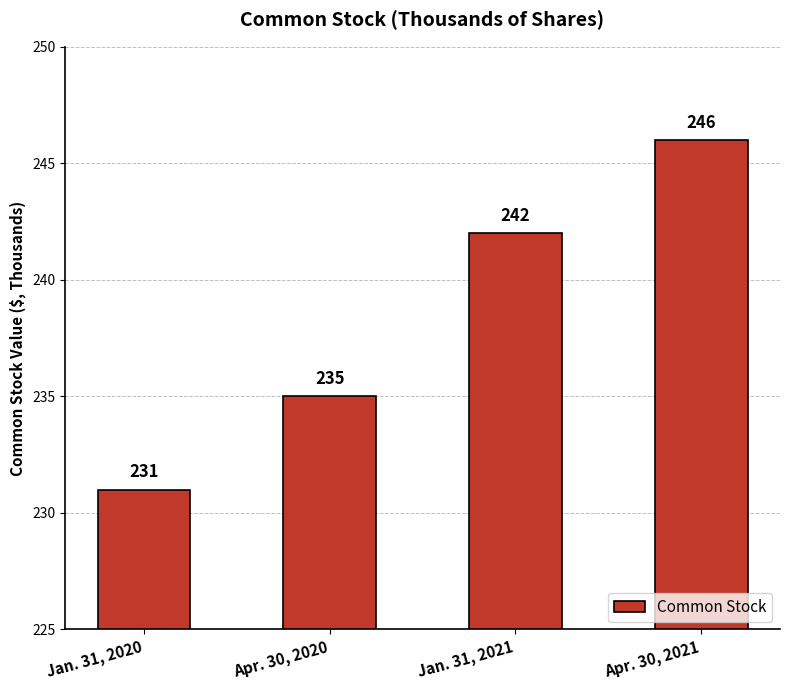

Is it true that the value at Jan. 31, 2021 is 242?

True